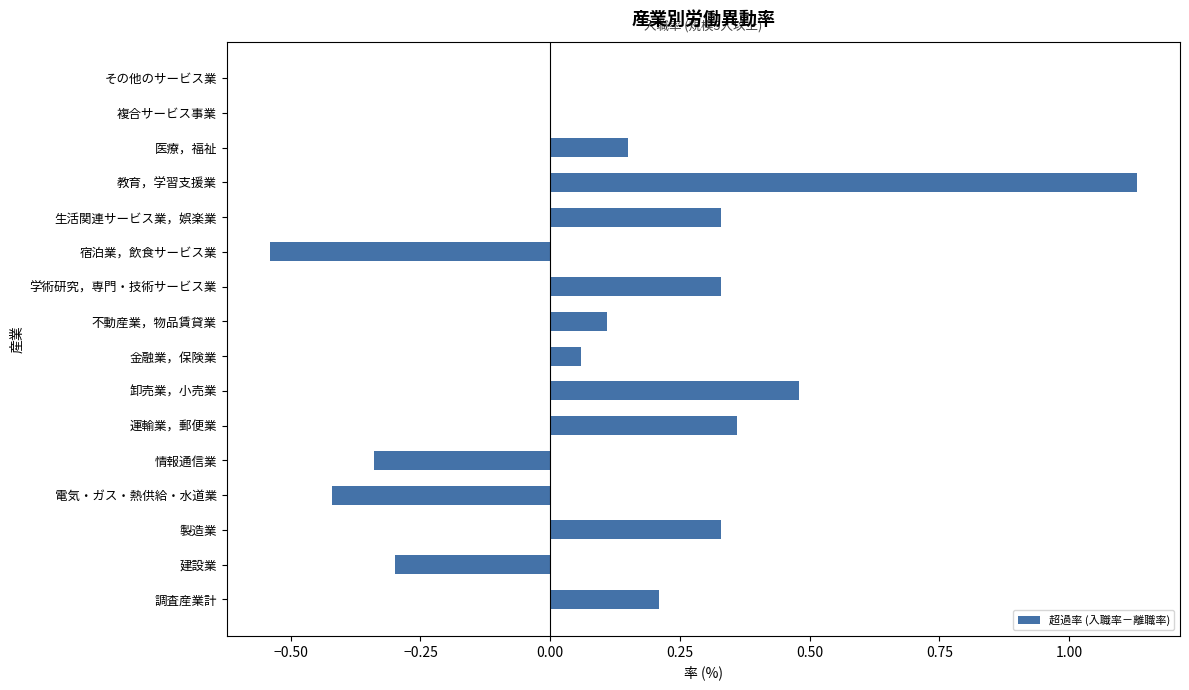

Which has a higher value, 学術研究，専門・技術サービス業 or 建設業?

学術研究，専門・技術サービス業